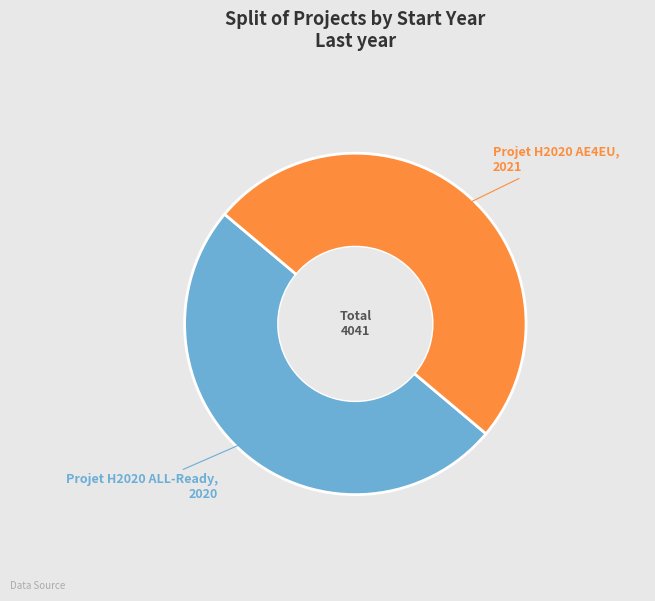

Count the number of slices in the pie.

2